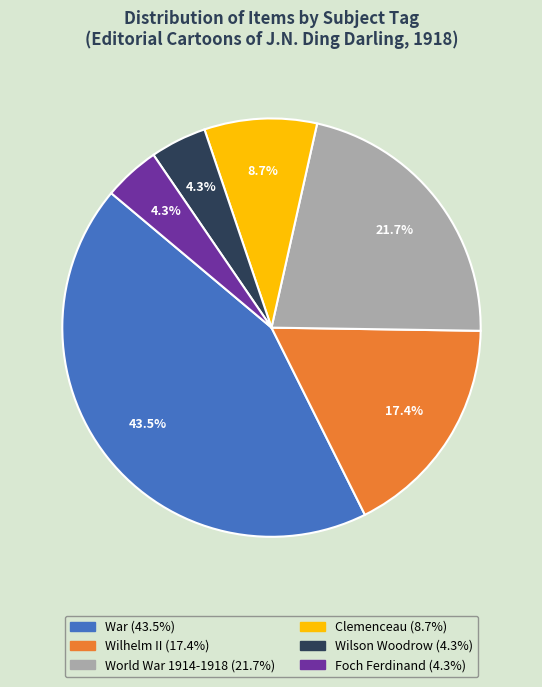

Does any single category account for the majority?

No